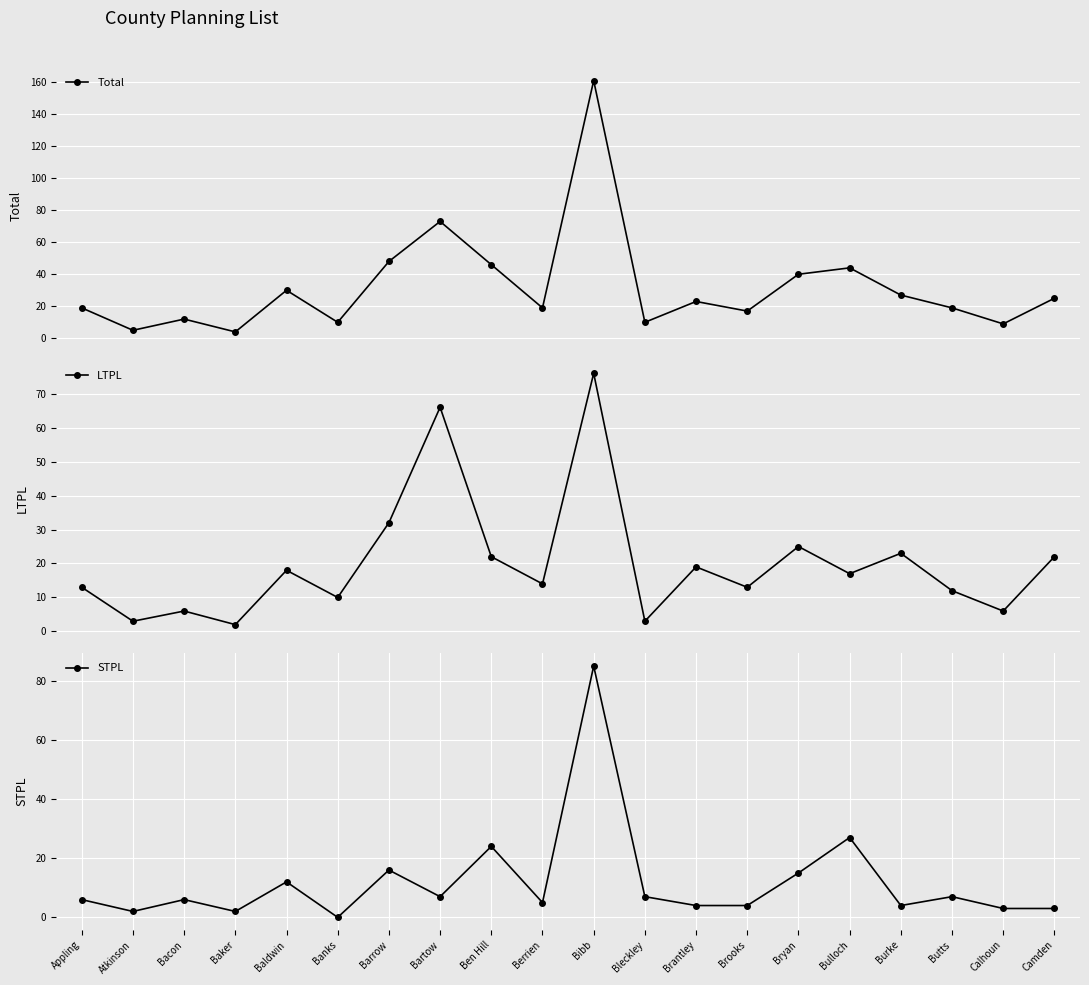

Reading left to right, transcribe all the data shown in this chart.

Total: 19	5	12	4	30	10	48	73	46	19	161	10	23	17	40	44	27	19	9	25
LTPL: 13	3	6	2	18	10	32	66	22	14	76	3	19	13	25	17	23	12	6	22
STPL: 6	2	6	2	12	0	16	7	24	5	85	7	4	4	15	27	4	7	3	3